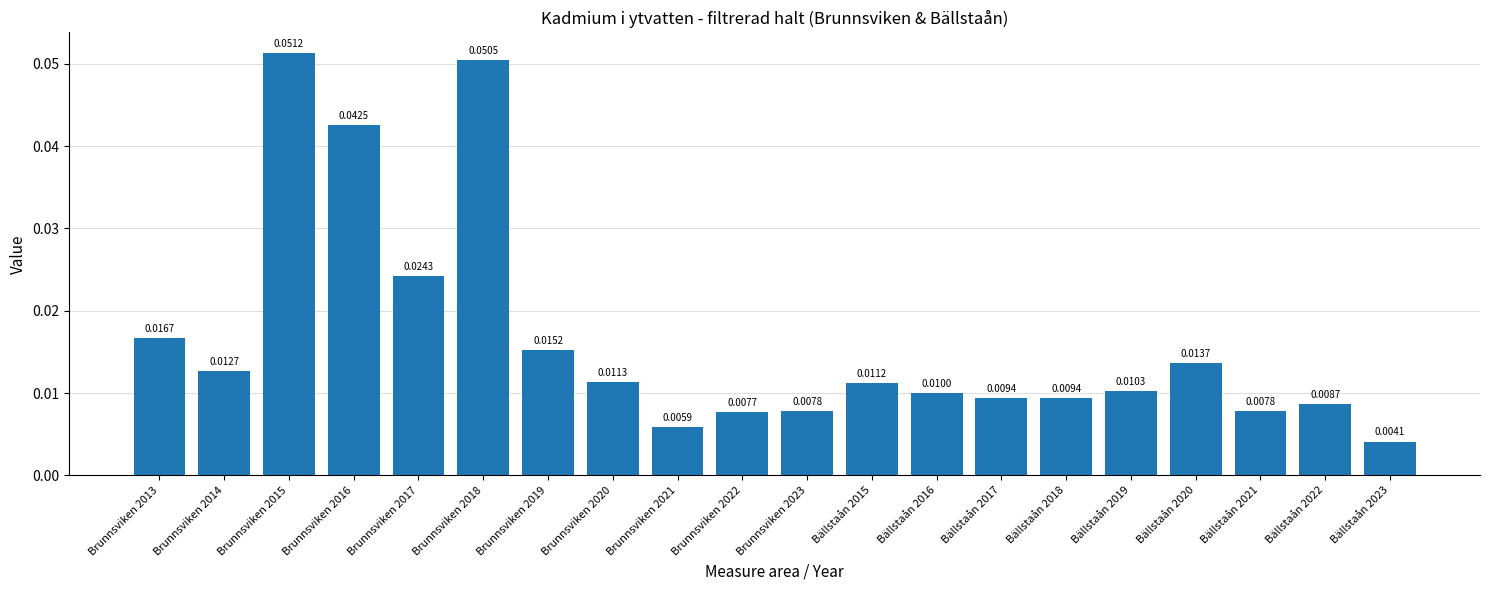

What is the sum of all values?

0.3